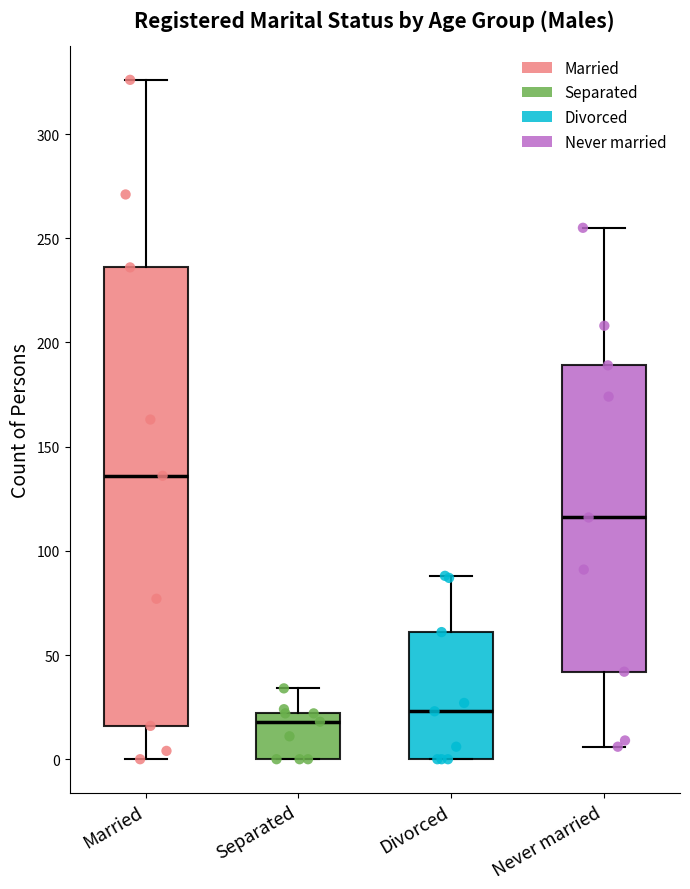

Reading left to right, read every box against the y-axis: the position of its median line, the range the box covers, and the ends of its whiskers. The values are not printed on the chart, so give them approximately, as read against the axis.

Married: median 135, box 15 to 235, whiskers 0 to 325
Separated: median 20 (just below the box's upper edge), box 0 to 20, whiskers 0 to 35
Divorced: median 25, box 0 to 60, whiskers 0 to 90
Never married: median 115, box 40 to 190, whiskers 5 to 255